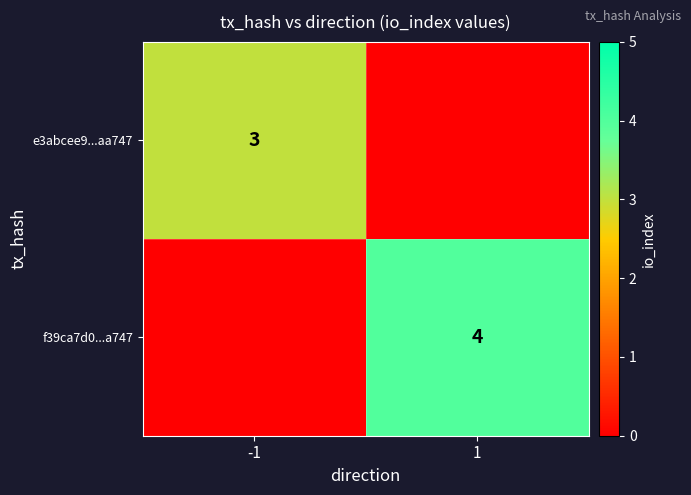

True or false: e3abcee9...aa747 has a value of 3 at -1.

True